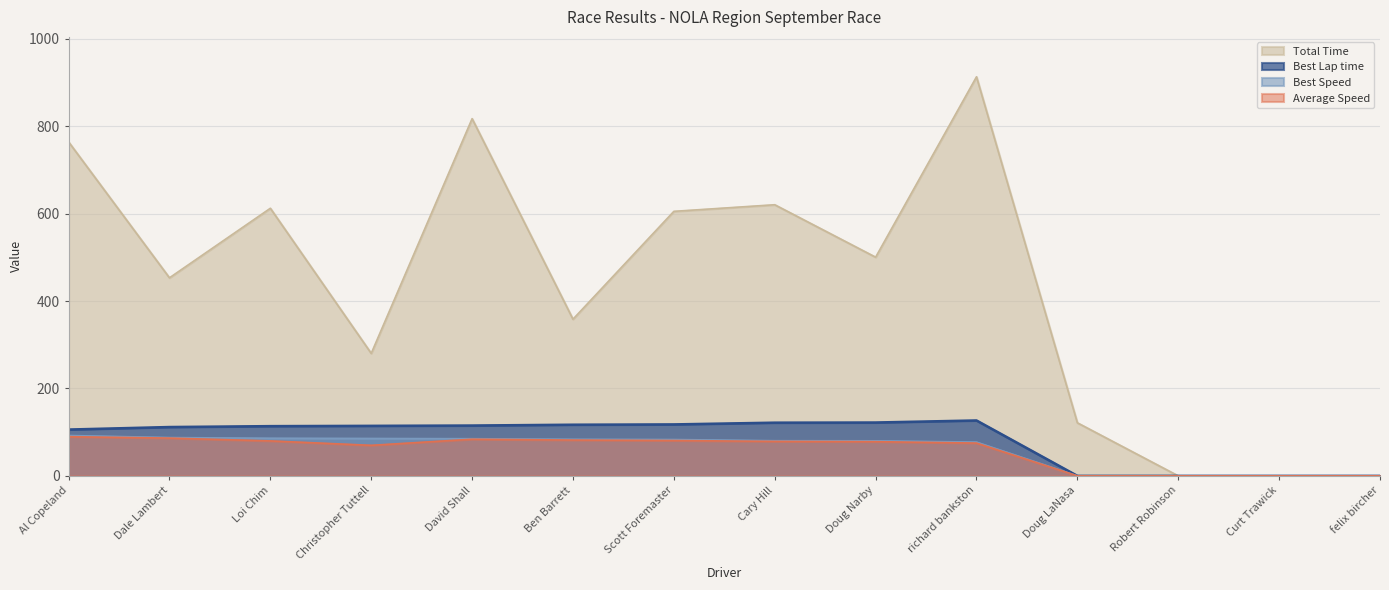

True or false: Total Time has more than 0 interior local peaks.

True